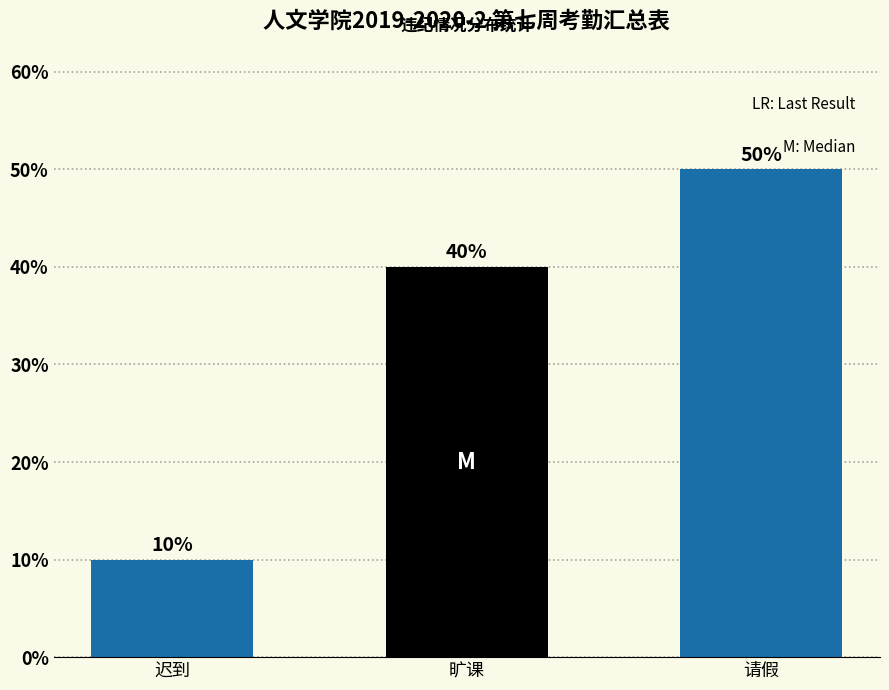

Reading left to right, list all the values displayed in this chart.

10	40	50